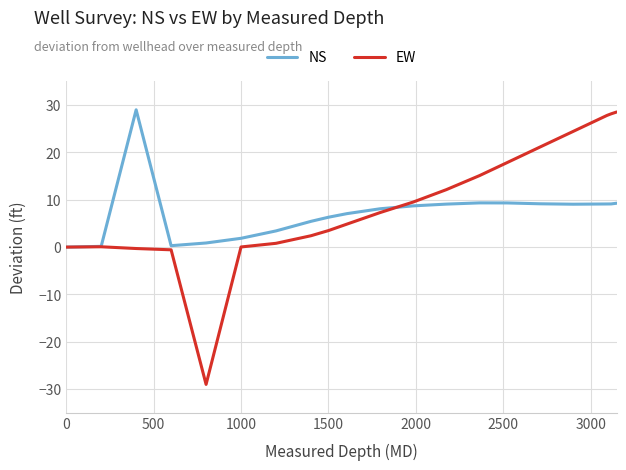

What is the maximum value for NS?

29.0